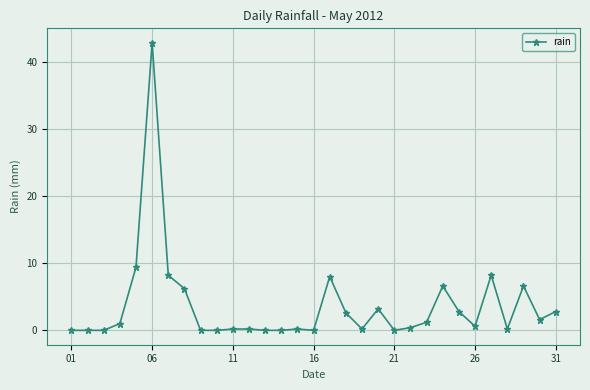

What is the sum of all values?

113.2